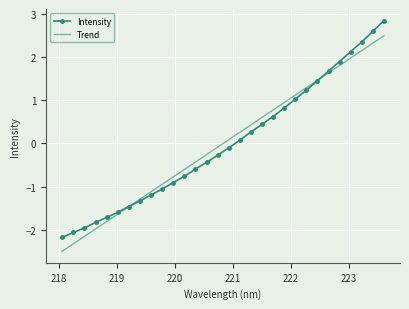

What are all the series names shown in the legend?

Intensity, Trend